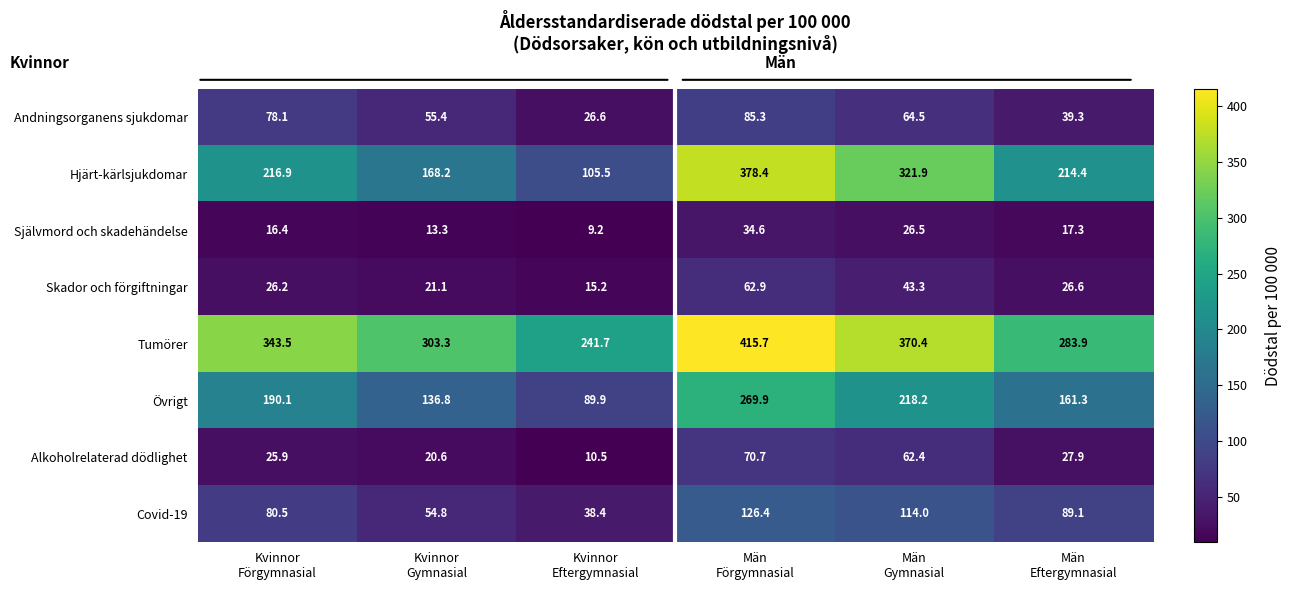

What is the smallest value displayed?

9.2